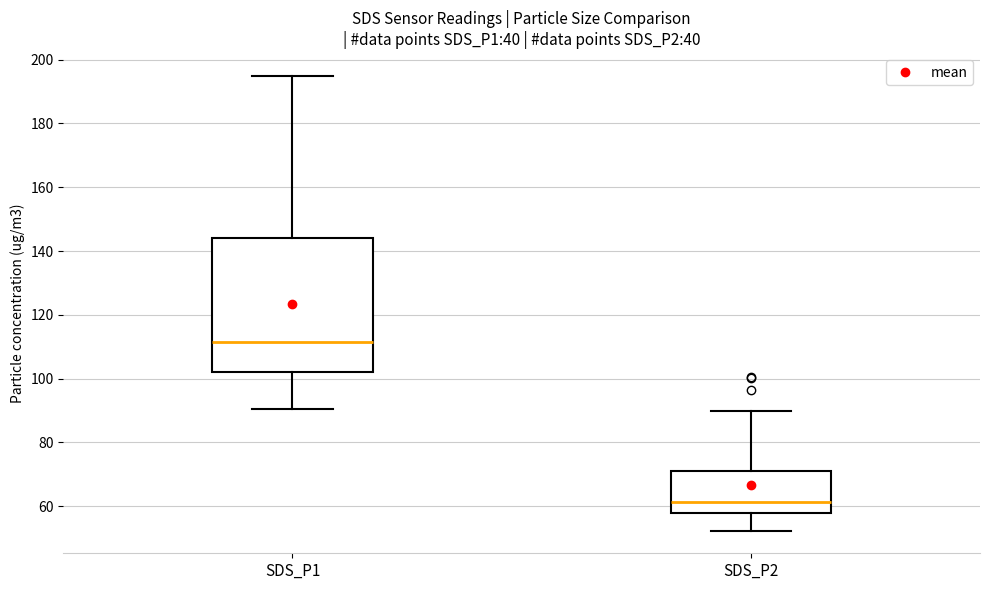

Reading left to right, read every box against the y-axis: the position of its median line, the range the box covers, and the ends of its whiskers. The values are not printed on the chart, so give them approximately, as read against the axis.

SDS_P1: median 112, box 102 to 144, whiskers 90 to 194
SDS_P2: median 62, box 58 to 70, whiskers 52 to 90